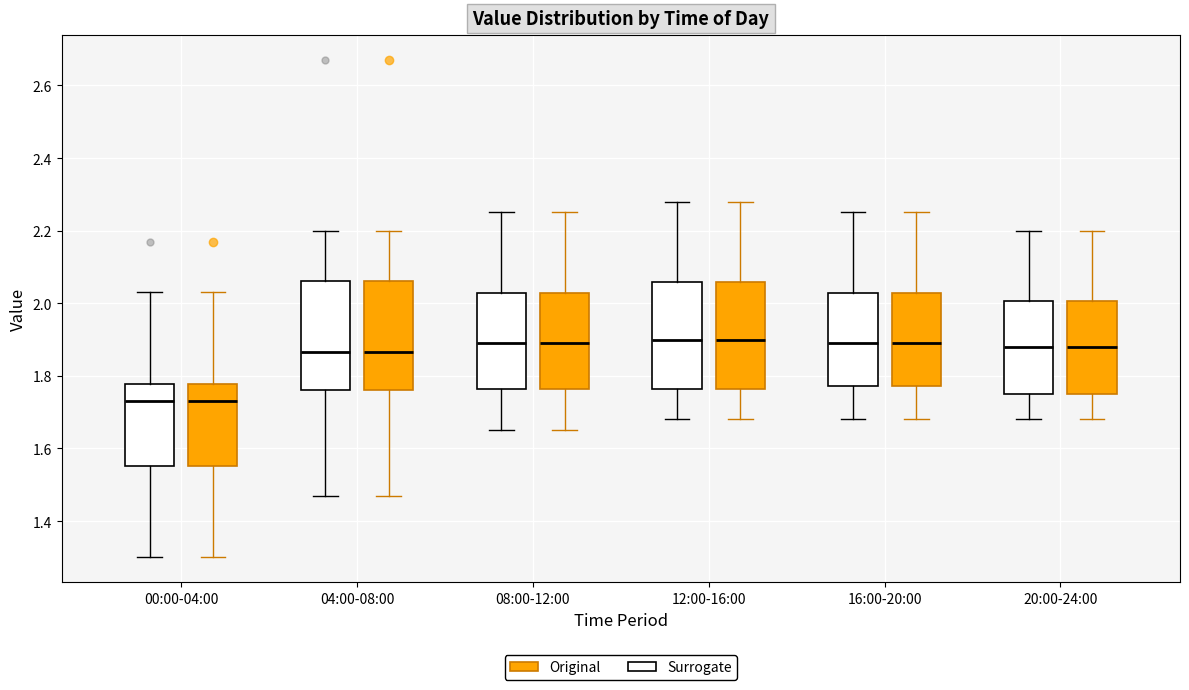

Reading left to right, read every box against the y-axis: the position of its median line, the range the box covers, and the ends of its whiskers. The values are not printed on the chart, so give them approximately, as read against the axis.

00:00-04:00 (Surrogate): median 1.74, box 1.56 to 1.78, whiskers 1.30 to 2.04
00:00-04:00 (Original): median 1.74, box 1.56 to 1.78, whiskers 1.30 to 2.04
04:00-08:00 (Surrogate): median 1.86, box 1.76 to 2.06, whiskers 1.48 to 2.20
04:00-08:00 (Original): median 1.86, box 1.76 to 2.06, whiskers 1.48 to 2.20
08:00-12:00 (Surrogate): median 1.90, box 1.76 to 2.02, whiskers 1.66 to 2.26
08:00-12:00 (Original): median 1.90, box 1.76 to 2.02, whiskers 1.66 to 2.26
12:00-16:00 (Surrogate): median 1.90, box 1.76 to 2.06, whiskers 1.68 to 2.28
12:00-16:00 (Original): median 1.90, box 1.76 to 2.06, whiskers 1.68 to 2.28
16:00-20:00 (Surrogate): median 1.90, box 1.78 to 2.02, whiskers 1.68 to 2.26
16:00-20:00 (Original): median 1.90, box 1.78 to 2.02, whiskers 1.68 to 2.26
20:00-24:00 (Surrogate): median 1.88, box 1.76 to 2.00, whiskers 1.68 to 2.20
20:00-24:00 (Original): median 1.88, box 1.76 to 2.00, whiskers 1.68 to 2.20